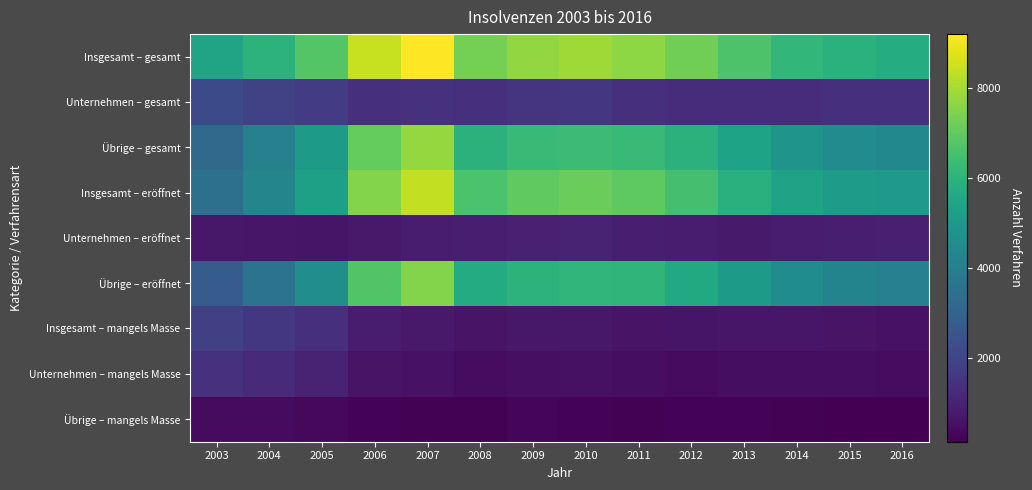

Reading left to right, what are all the values shown in this chart?

Insgesamt – gesamt: 2003=5420	2004=6001	2005=6794	2006=8460	2007=9206	2008=7326	2009=7748	2010=7910	2011=7656	2012=7236	2013=6691	2014=6147	2015=5928	2016=5746
Unternehmen – gesamt: 2003=2161	2004=1902	2005=1722	2006=1381	2007=1428	2008=1365	2009=1499	2010=1568	2011=1385	2012=1286	2013=1278	2014=1305	2015=1407	2016=1369
Übrige – gesamt: 2003=3259	2004=4099	2005=5072	2006=7079	2007=7778	2008=5961	2009=6249	2010=6342	2011=6271	2012=5950	2013=5413	2014=4842	2015=4521	2016=4377
Insgesamt – eröffnet: 2003=3484	2004=4268	2005=5299	2006=7507	2007=8371	2008=6637	2009=6978	2010=7122	2011=6972	2012=6537	2013=5907	2014=5375	2015=5148	2016=5011
Unternehmen – eröffnet: 2003=712	2004=681	2005=663	2006=755	2007=850	2008=904	2009=984	2010=1017	2011=911	2012=881	2013=811	2014=817	2015=916	2016=924
Übrige – eröffnet: 2003=2772	2004=3587	2005=4636	2006=6752	2007=7521	2008=5733	2009=5994	2010=6105	2011=6061	2012=5656	2013=5096	2014=4558	2015=4232	2016=4087
Insgesamt – mangels Masse: 2003=1847	2004=1627	2005=1387	2006=873	2007=759	2008=621	2009=711	2010=738	2011=629	2012=650	2013=702	2014=680	2015=634	2016=595
Unternehmen – mangels Masse: 2003=1449	2004=1221	2005=1059	2006=626	2007=578	2008=461	2009=515	2010=551	2011=474	2012=405	2013=467	2014=488	2015=491	2016=445
Übrige – mangels Masse: 2003=398	2004=406	2005=328	2006=247	2007=181	2008=188	2009=255	2010=237	2011=210	2012=245	2013=235	2014=192	2015=143	2016=150